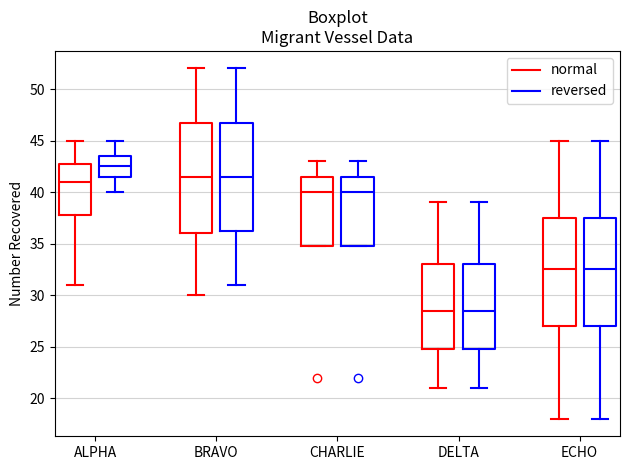

Which box has the highest median line?

ALPHA (reversed)